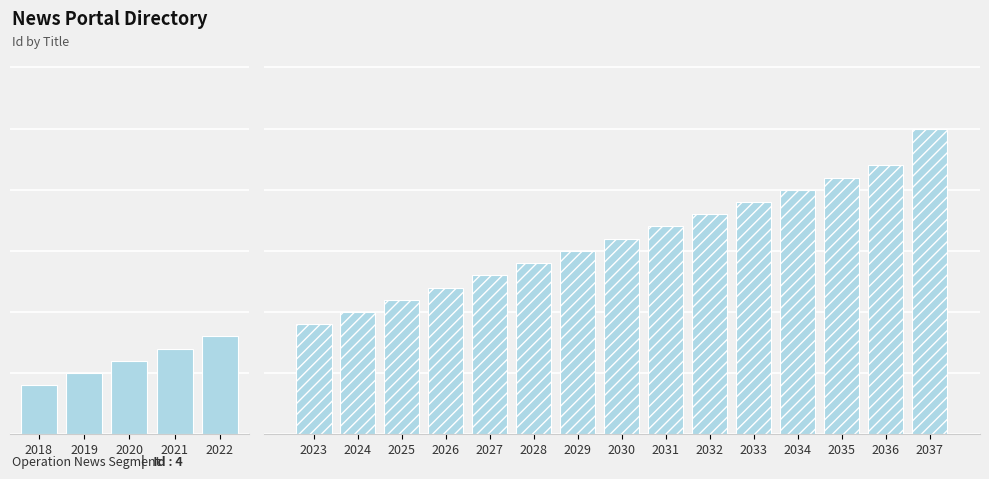

What is the difference between the maximum and minimum values?

21